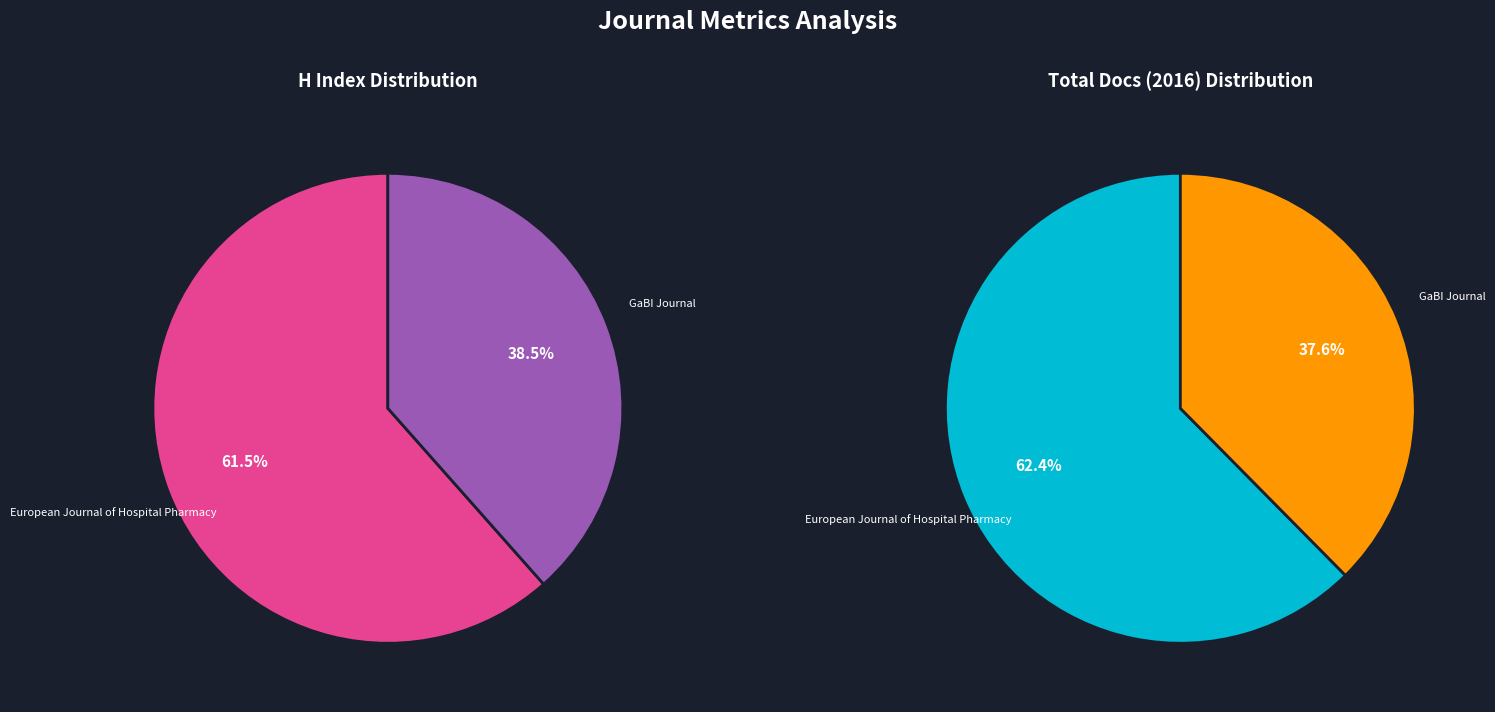

To the nearest percent, what is the combined percentage of European Journal of Hospital Pharmacy and GaBI Journal?

100%